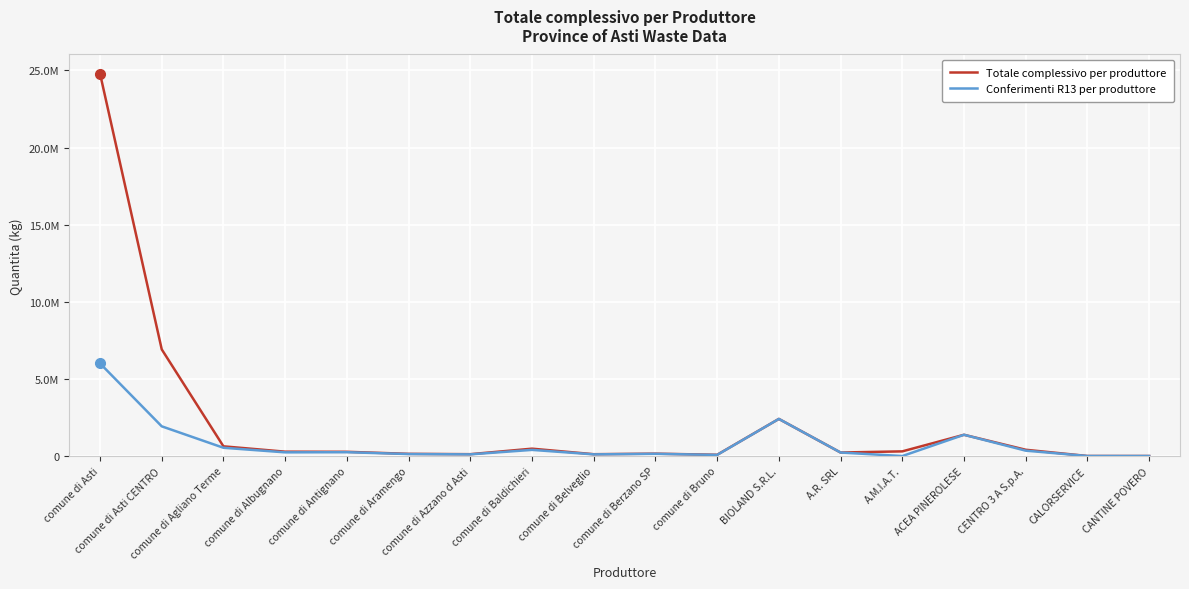

List the labels in order of Totale complessivo per produttore value, smallest first.

CANTINE POVERO, CALORSERVICE, comune di Bruno, comune di Belveglio, comune di Azzano d Asti, comune di Aramengo, comune di Berzano SP, A.R. SRL, comune di Antignano, comune di Albugnano, A.M.I.A.T., CENTRO 3 A S.p.A., comune di Baldichieri, comune di Agliano Terme, ACEA PINEROLESE, BIOLAND S.R.L., comune di Asti CENTRO, comune di Asti